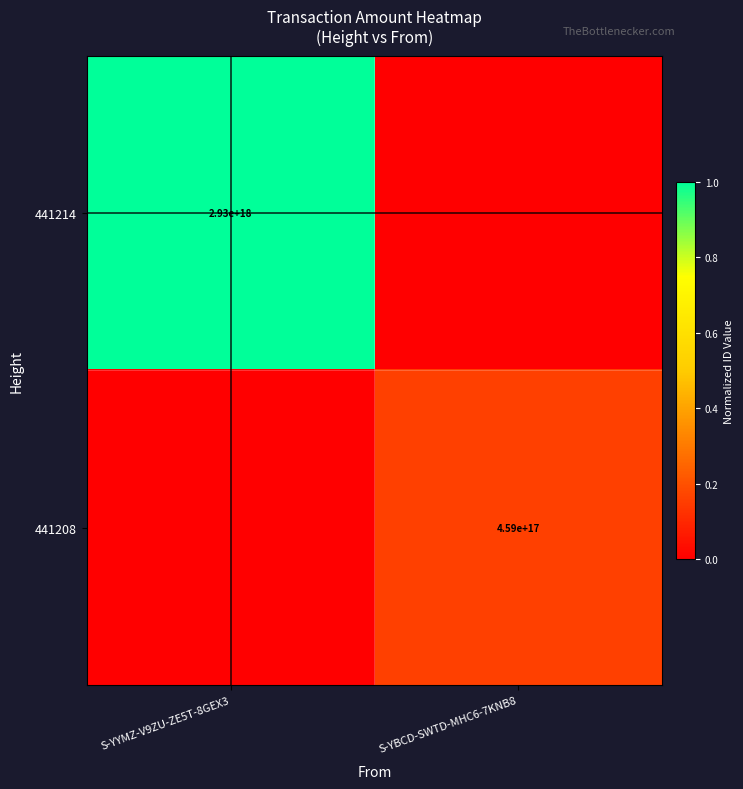

The 441208 series shows 459000000000000000 at S-YBCD-SWTD-MHC6-7KNB8. True or false?

True